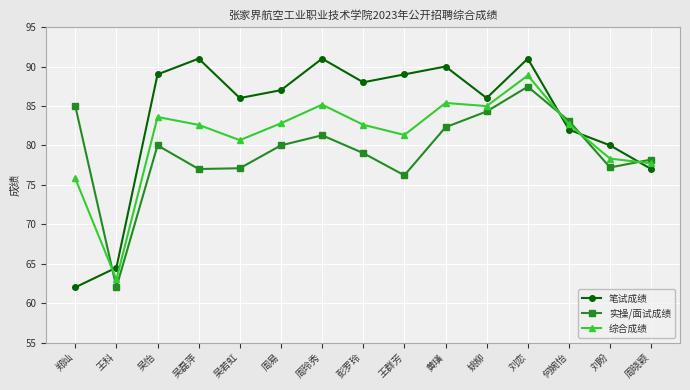

What is the greatest value displayed?

91.0